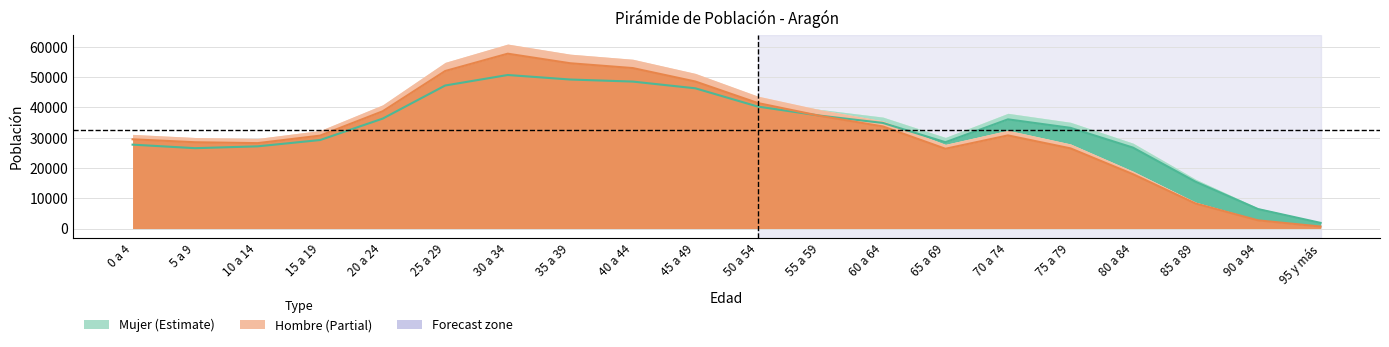

What position from the left is 20 a 24?

5